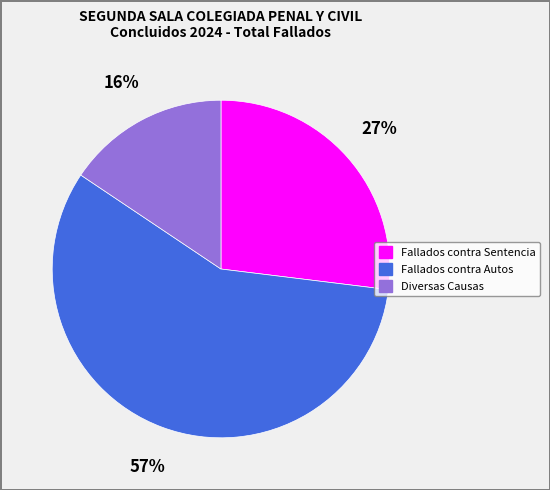

Count the number of slices in the pie.

3